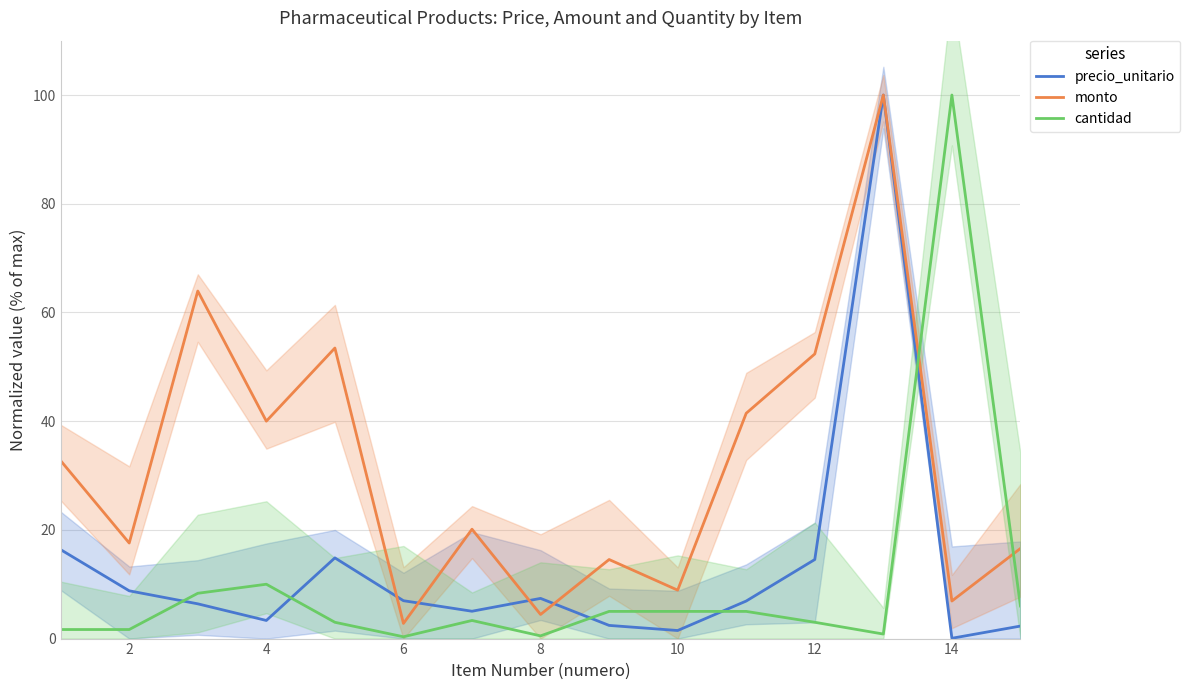

What is the difference between the highest and lowest values at 14?

6.9